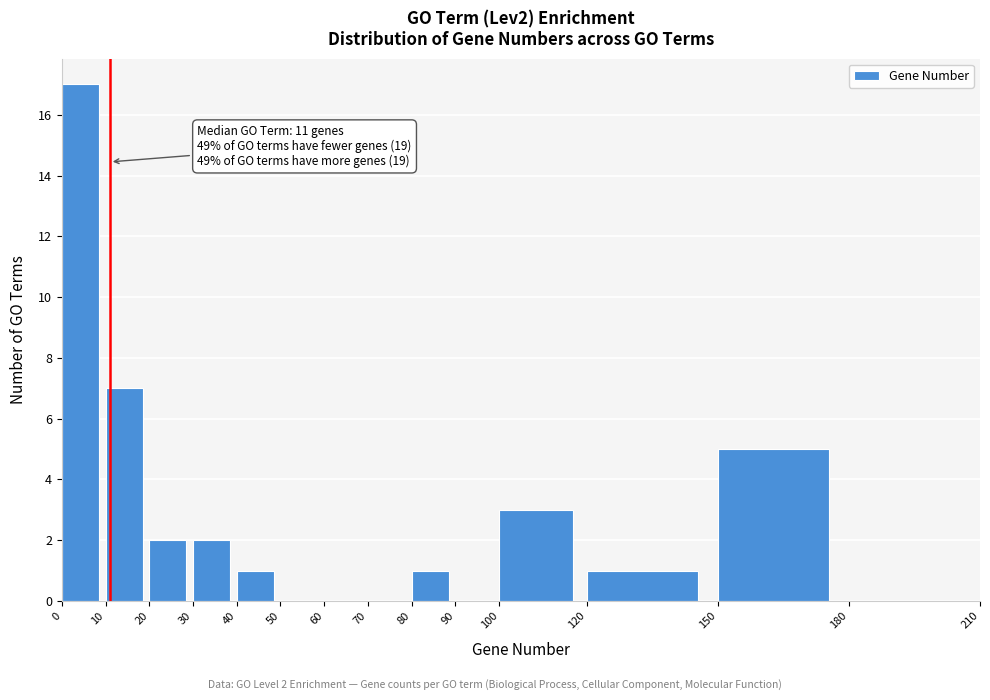

Which range on the x-axis has the tallest bar?

0 to 10